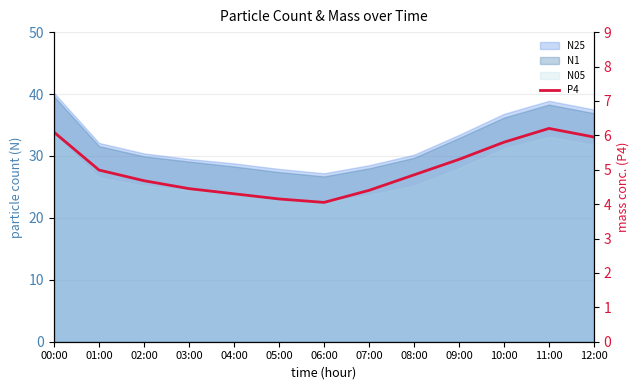

What is the ratio of the value at 08:00 to the value at 00:00?

0.8